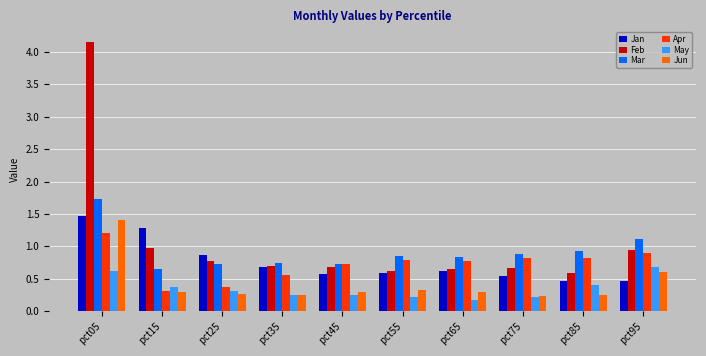

At which category is the sum across all series the highest?

pct05